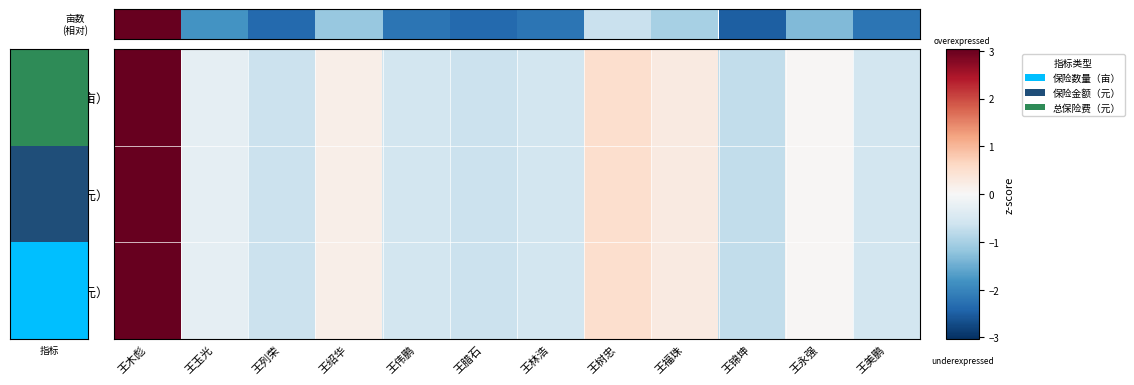

Which series has the largest range (max minus min)?

保险数量（亩）